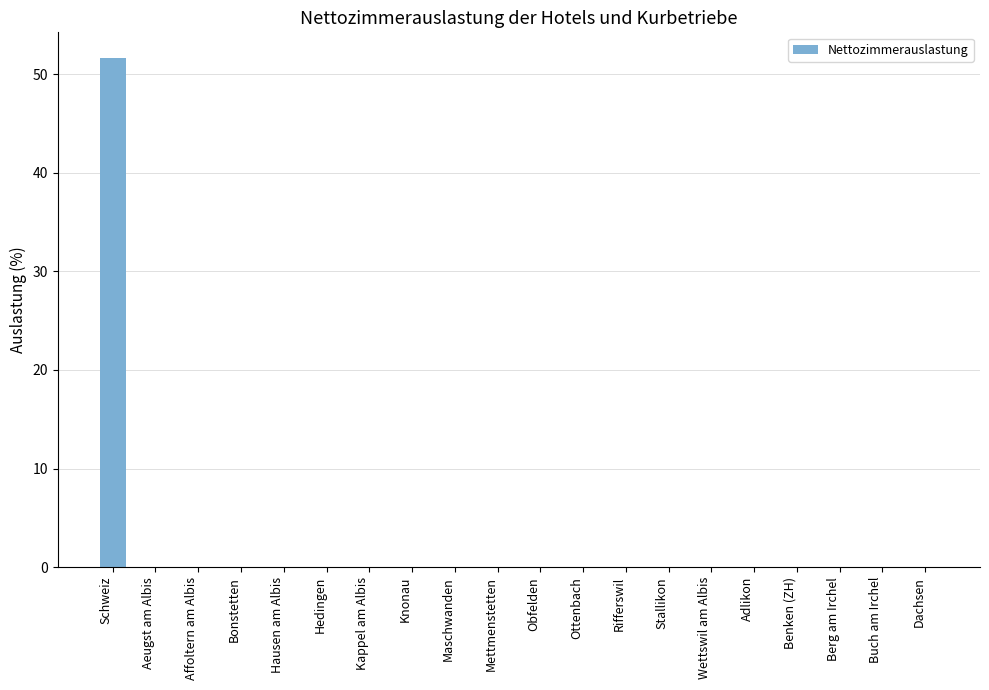

How many data points does each series have?

20